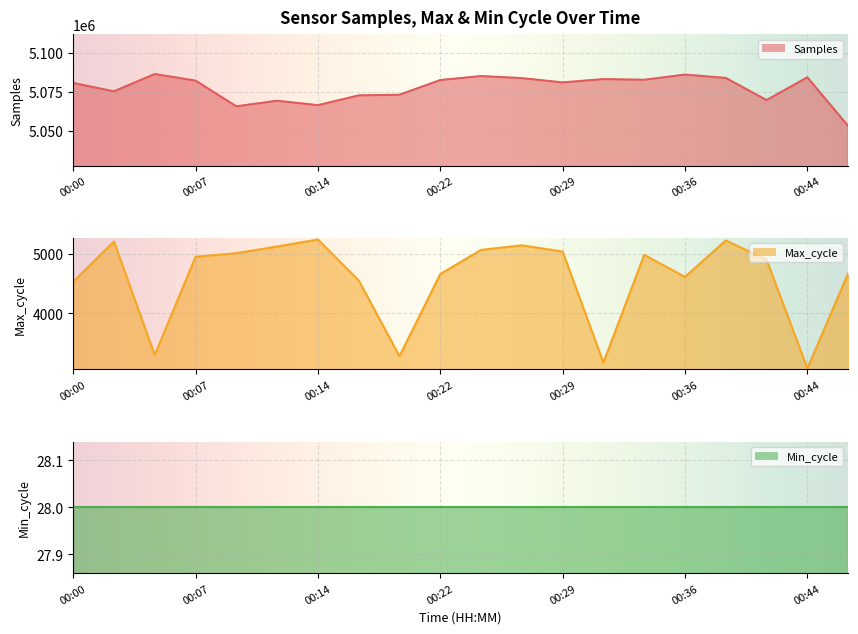

True or false: Samples and Max_cycle cross at least once.

False